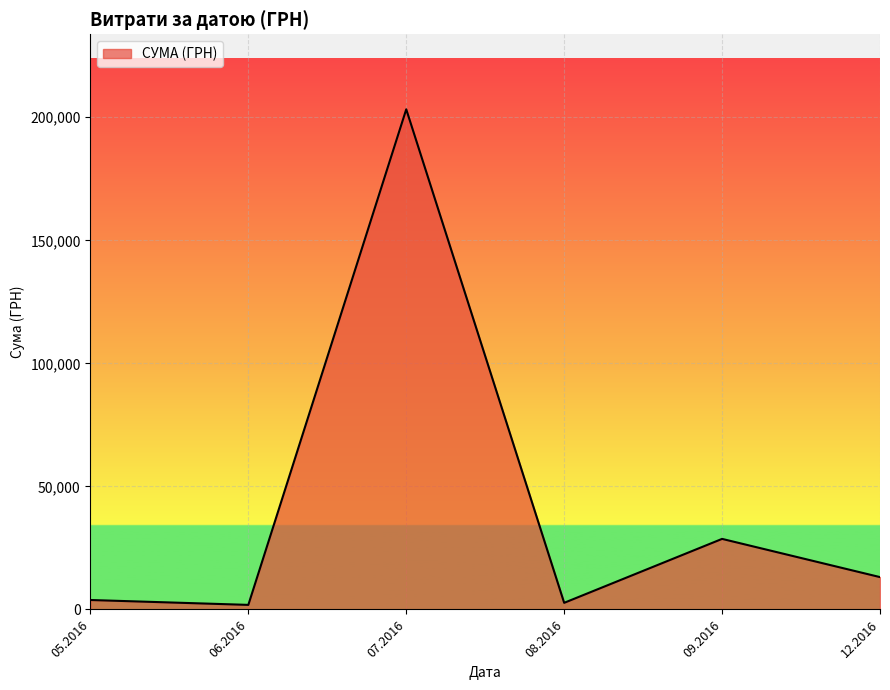

The value at 07.2016 is 266518.7. True or false?

False